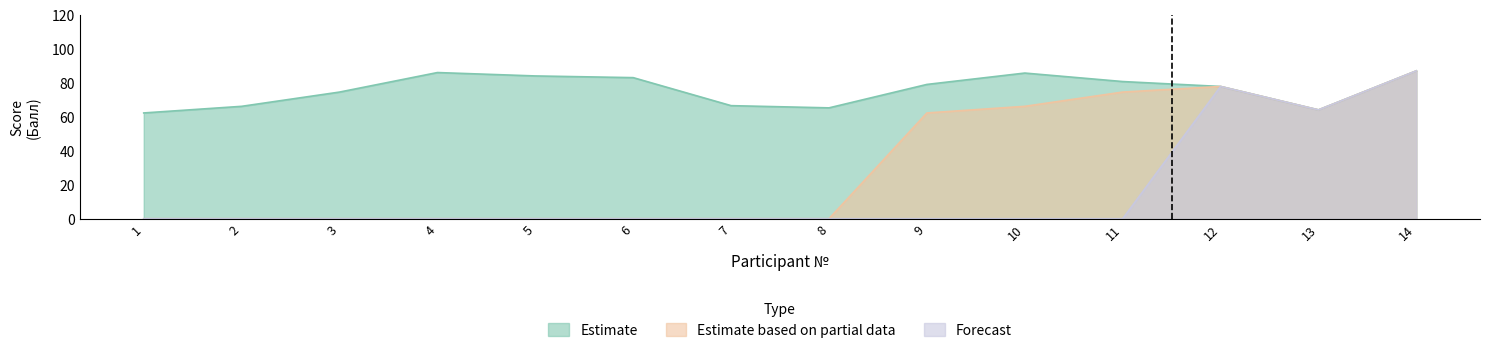

Reading left to right, extract all data points from this chart.

Estimate: 1=62.3	2=66.2	3=74.6	4=86.1	5=84.1	6=83.1	7=66.6	8=65.3	9=79.1	10=85.8	11=80.8	12=77.9	13=64.1	14=87.1
Estimate based on partial data: 1=0.0	2=0.0	3=0.0	4=0.0	5=0.0	6=0.0	7=0.0	8=0.0	9=62.3	10=66.2	11=74.6	12=77.9	13=64.1	14=87.1
Forecast: 1=0.0	2=0.0	3=0.0	4=0.0	5=0.0	6=0.0	7=0.0	8=0.0	9=0.0	10=0.0	11=0.0	12=77.9	13=64.1	14=87.1